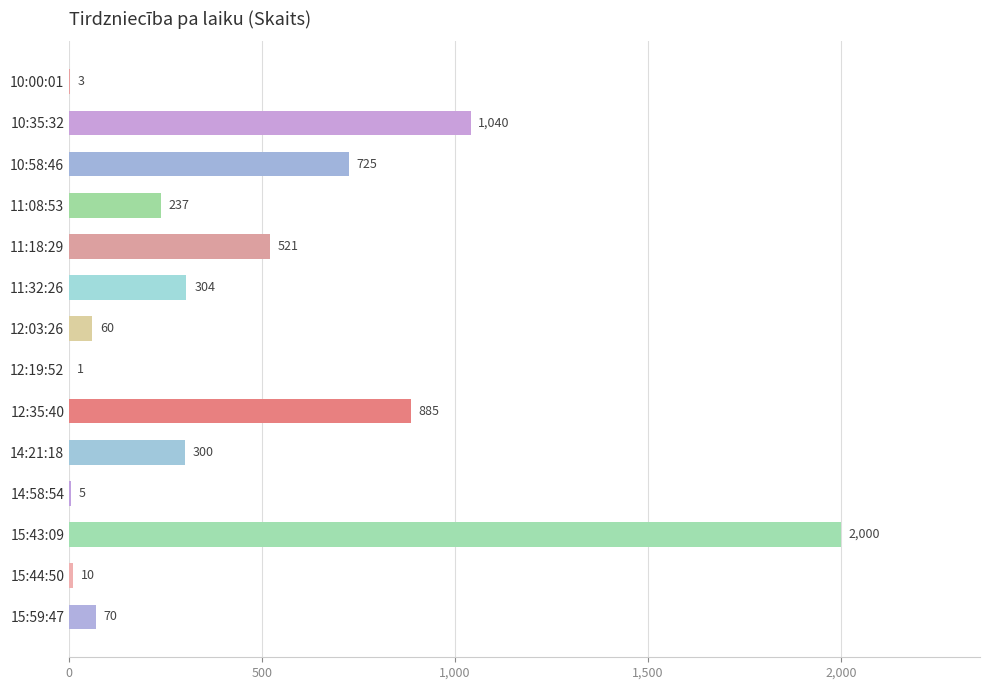

Reading bottom to top, what are all the values shown in this chart?

15:59:47=70	15:44:50=10	15:43:09=2000	14:58:54=5	14:21:18=300	12:35:40=885	12:19:52=1	12:03:26=60	11:32:26=304	11:18:29=521	11:08:53=237	10:58:46=725	10:35:32=1040	10:00:01=3